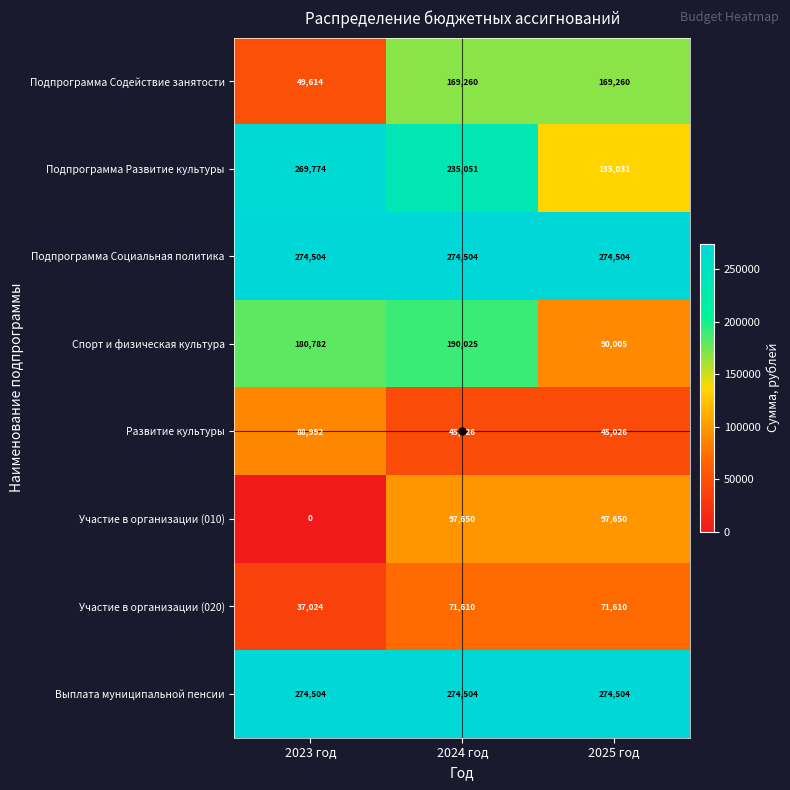

At how many categories does at least one series exceed 64745?

3